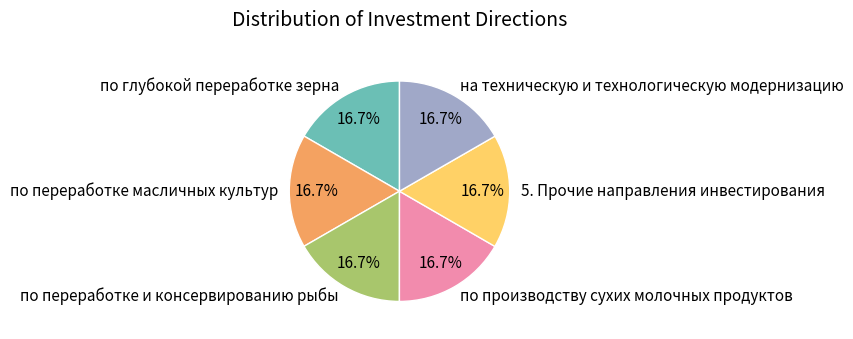

Does по производству сухих молочных продуктов account for over 50% of the chart?

No